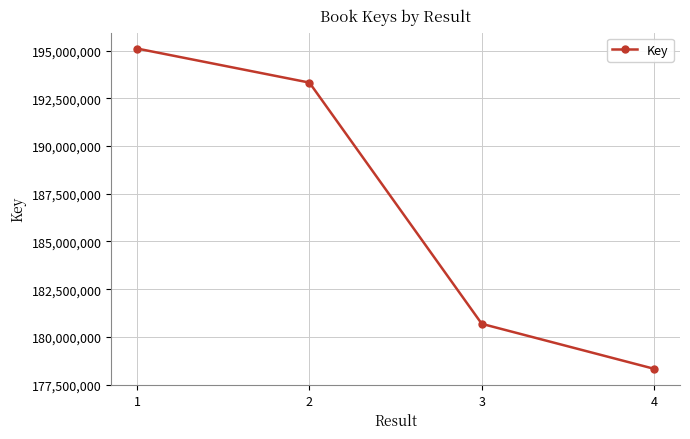

Which category has the highest value across all series?

1